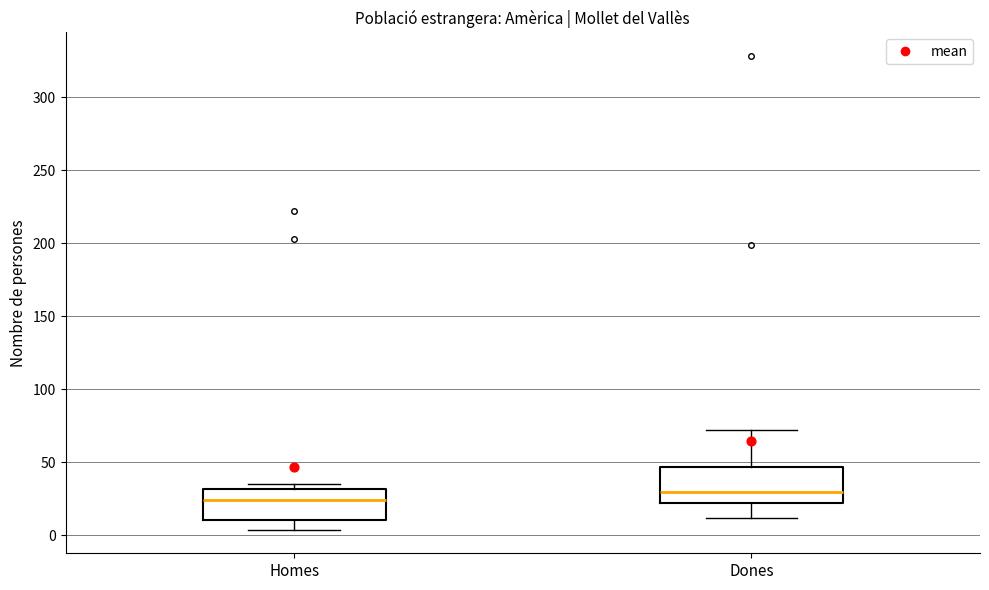

Which box's median line is the lowest?

Homes